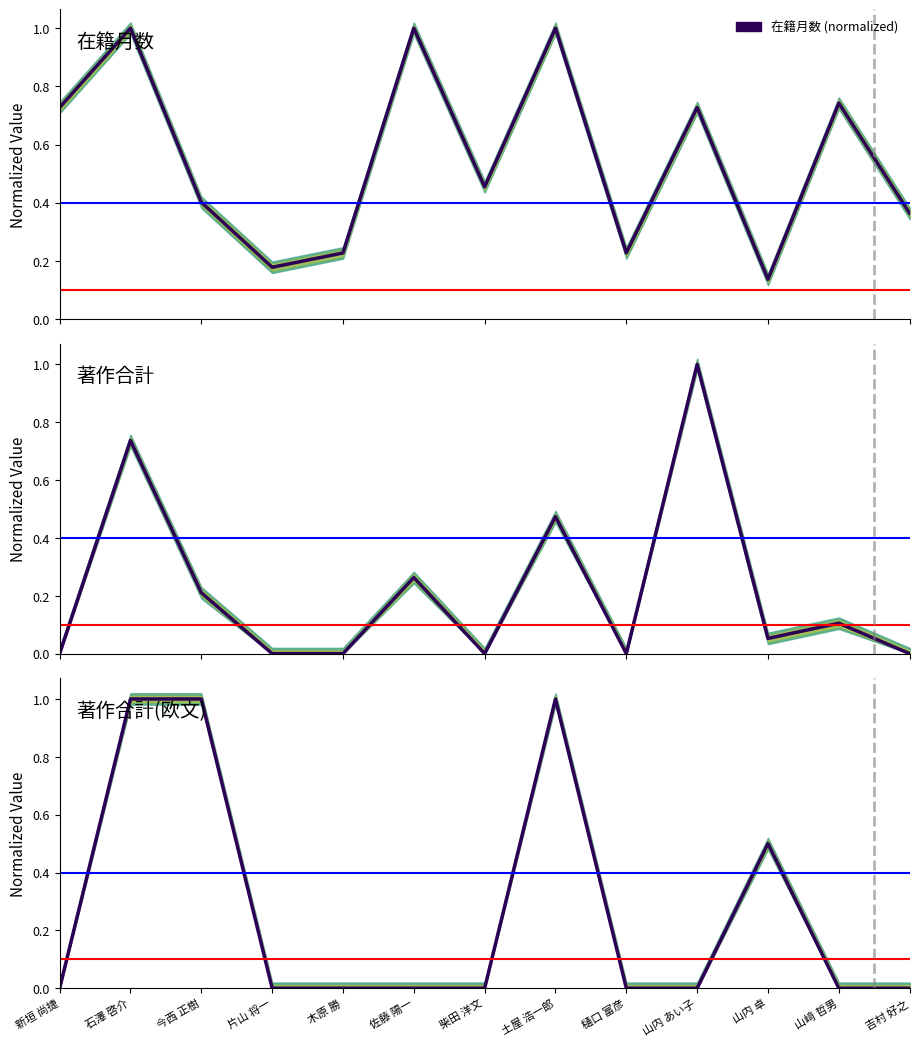

Where is the first local minimum for 著作合計?

柴田 洋文